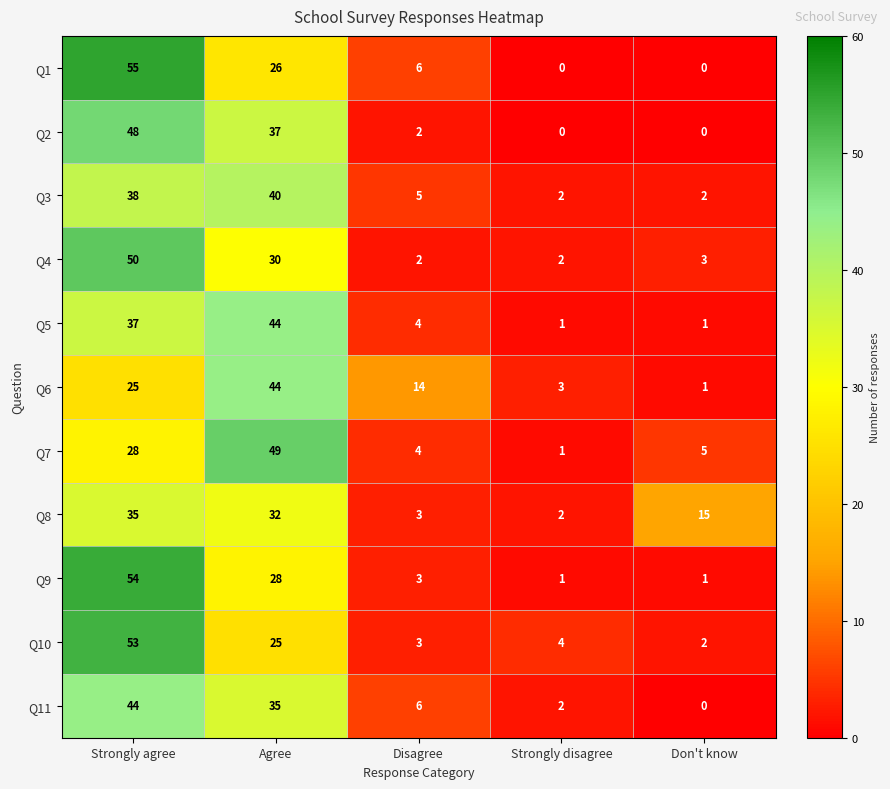

At Strongly agree, list the series in order from smallest to largest.

Q6, Q7, Q8, Q5, Q3, Q11, Q2, Q4, Q10, Q9, Q1